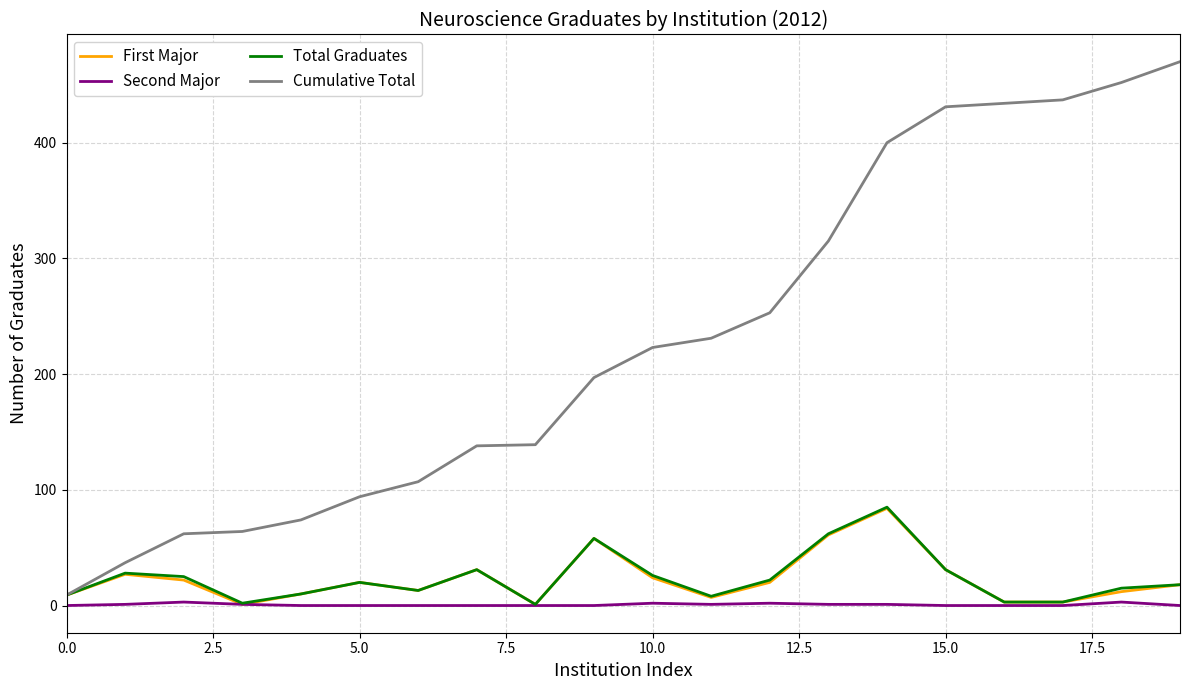

Is this an area chart (filled region under the line)?

No